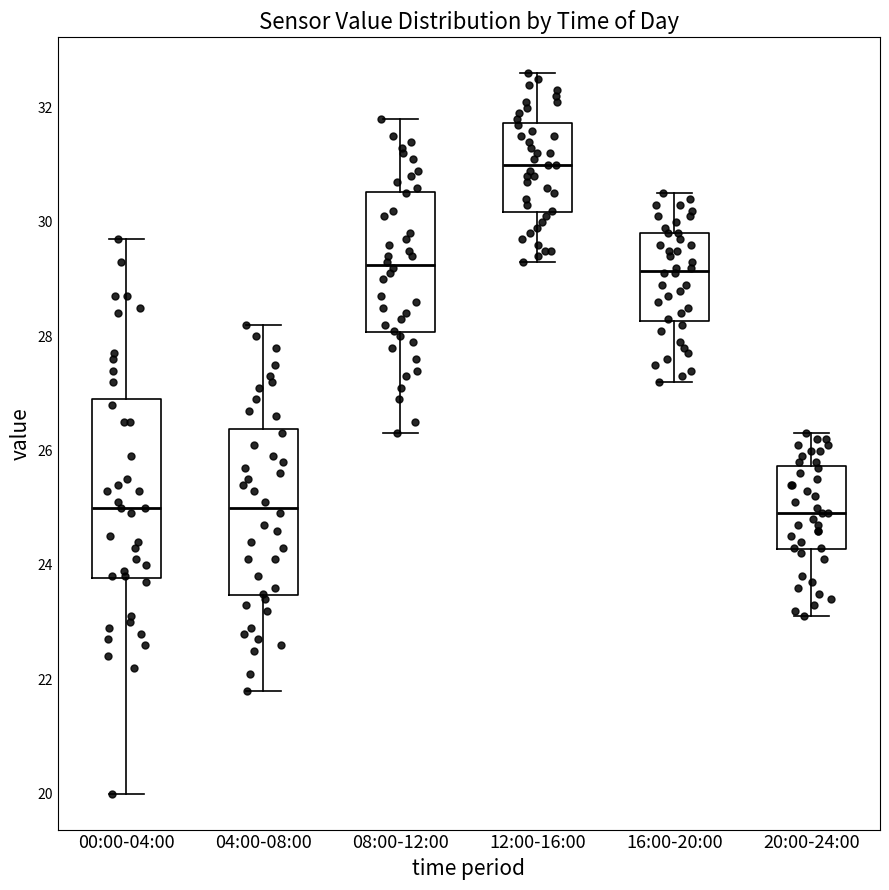

Comparing the boxes themselves (not the whiskers), which one is the tallest?

00:00-04:00